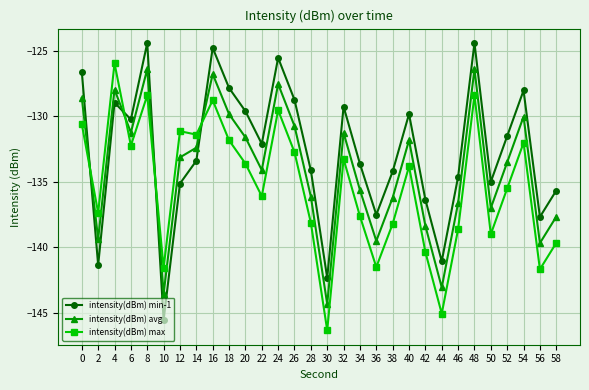

What is the difference between the intensity(dBm) max values at 58 and 50?

0.7